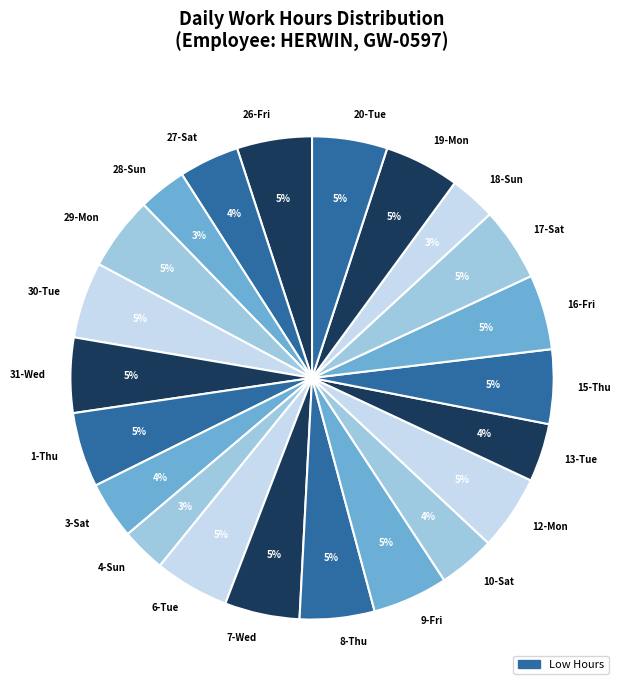

How many slices are in this pie chart?

22